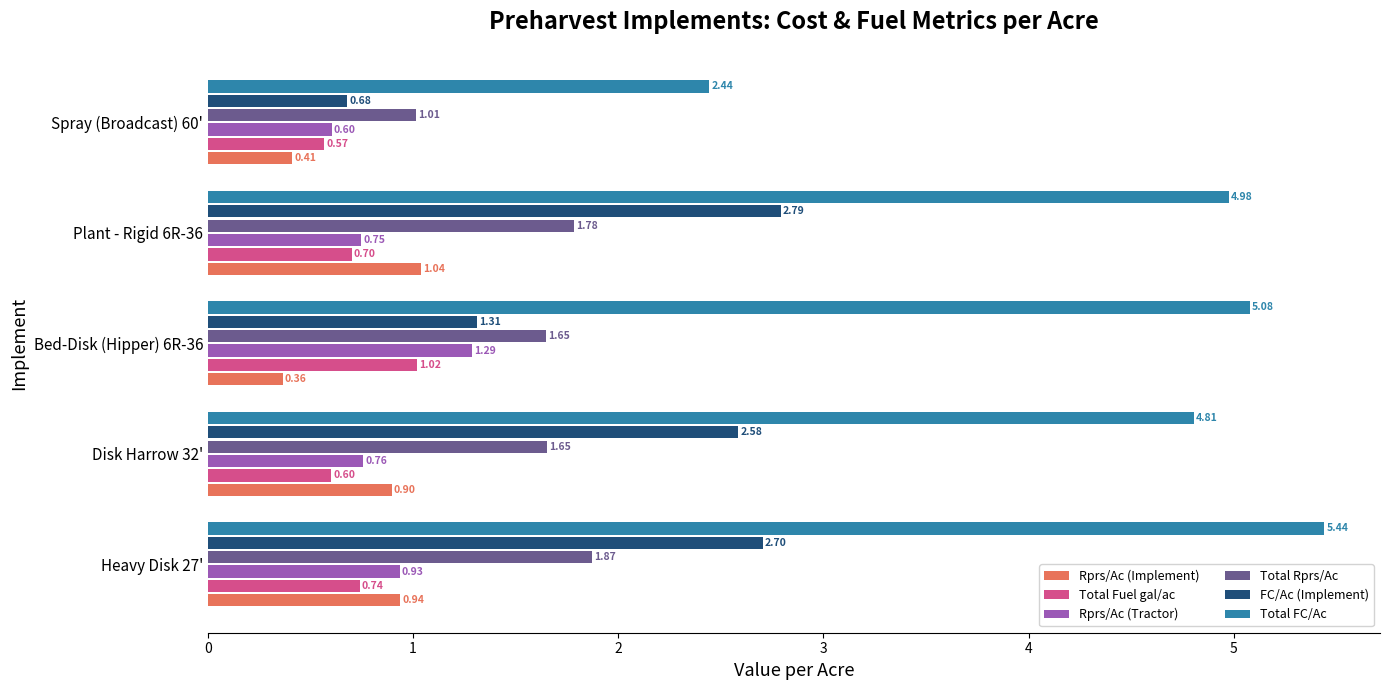

Which series has the widest spread of values?

Total FC/Ac